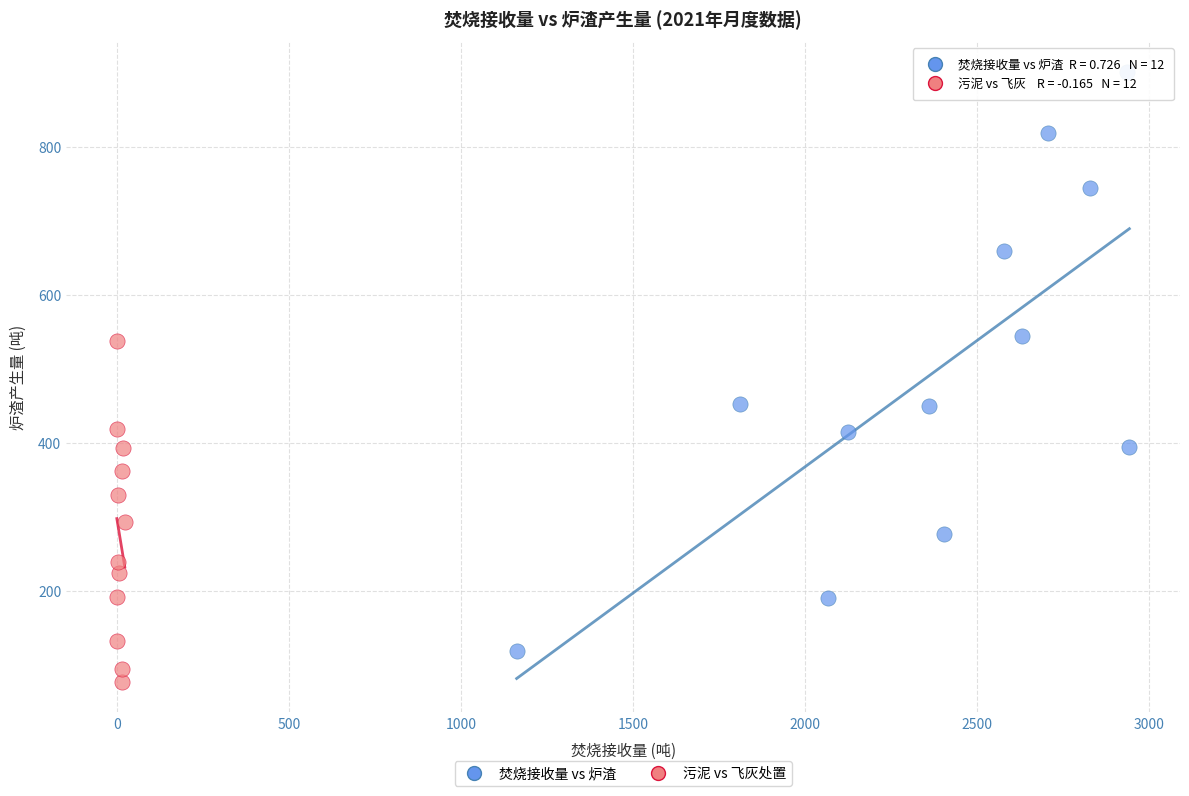

Which series has the widest spread of Y values?

焚烧接收量 vs 炉渣